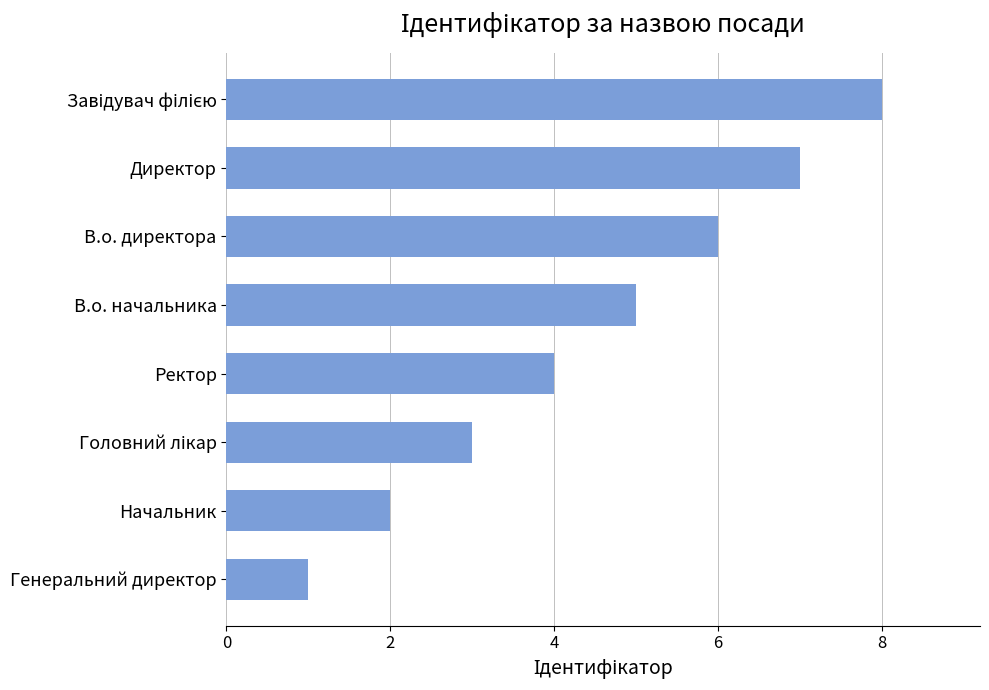

What is the approximate value at Директор?

7